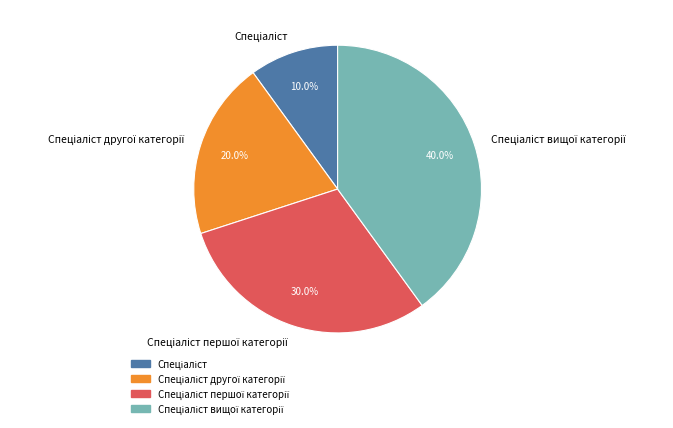

To the nearest percent, what is the difference between the largest and smallest slice percentages?

30%